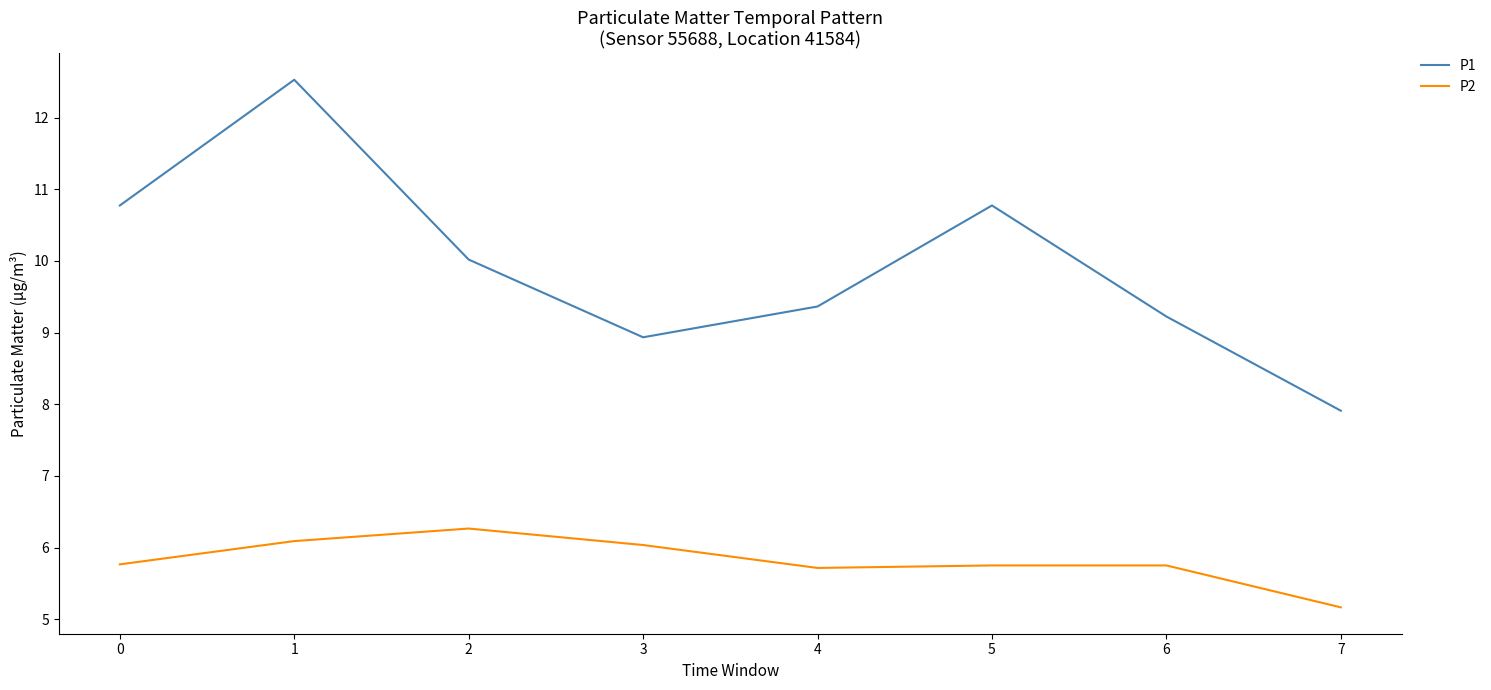

What is the difference between the maximum and minimum values in the P2 series?

1.1